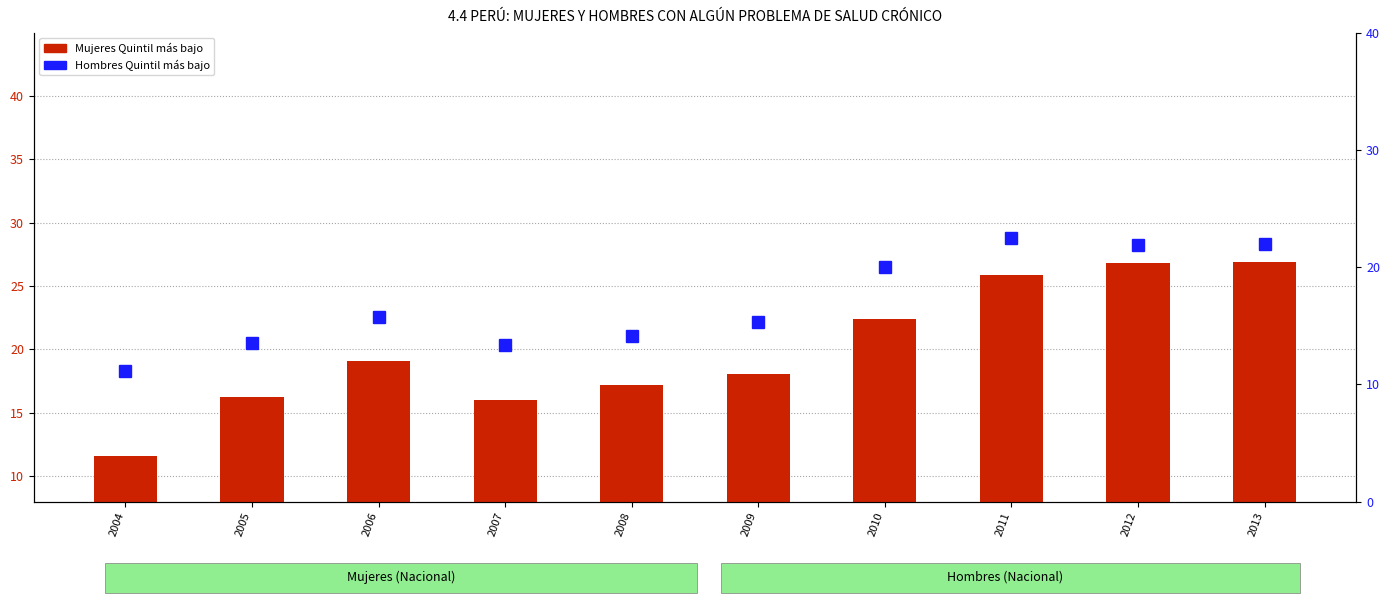

Which label corresponds to the smallest value in the chart?

2004